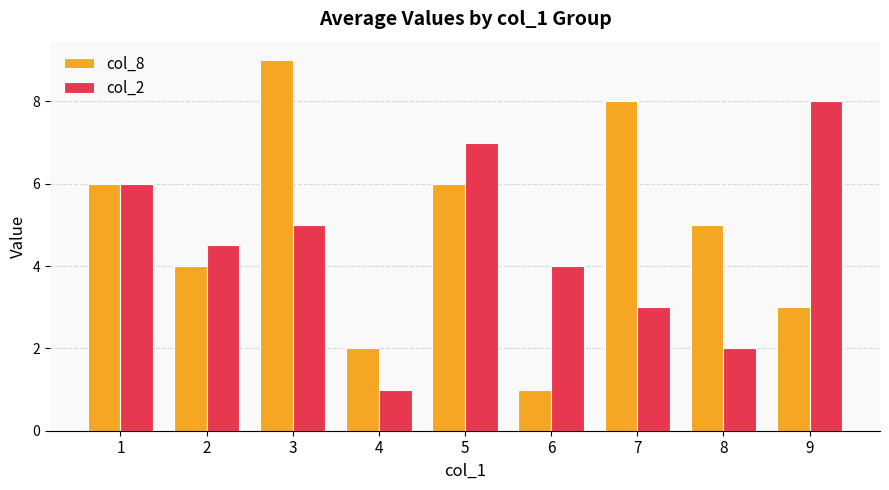

Reading left to right, list all the values displayed in this chart.

col_8: 6.0	4.0	9.0	2.0	6.0	1.0	8.0	5.0	3.0
col_2: 6.0	4.5	5.0	1.0	7.0	4.0	3.0	2.0	8.0